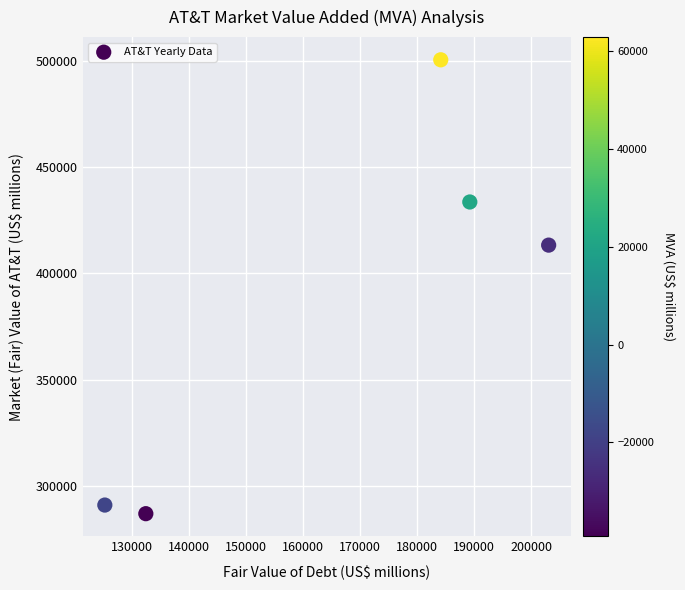

What is the average X value?

166826